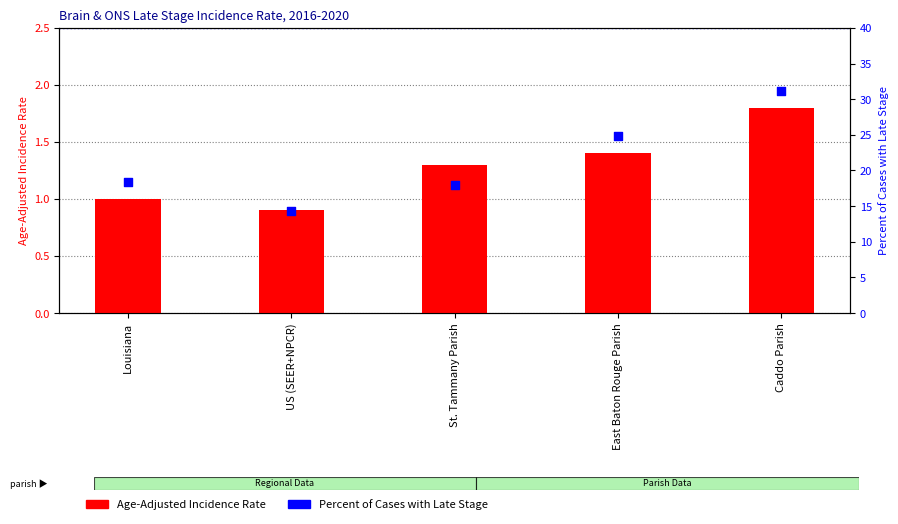

Is the value of Age-Adjusted Incidence Rate at Caddo Parish greater than the value of Percent of Cases with Late Stage at US (SEER+NPCR)?

No